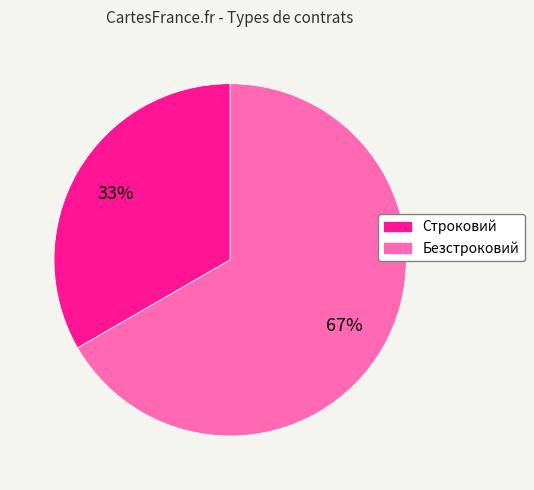

Is the sum of Строковий and Безстроковий greater than half?

Yes